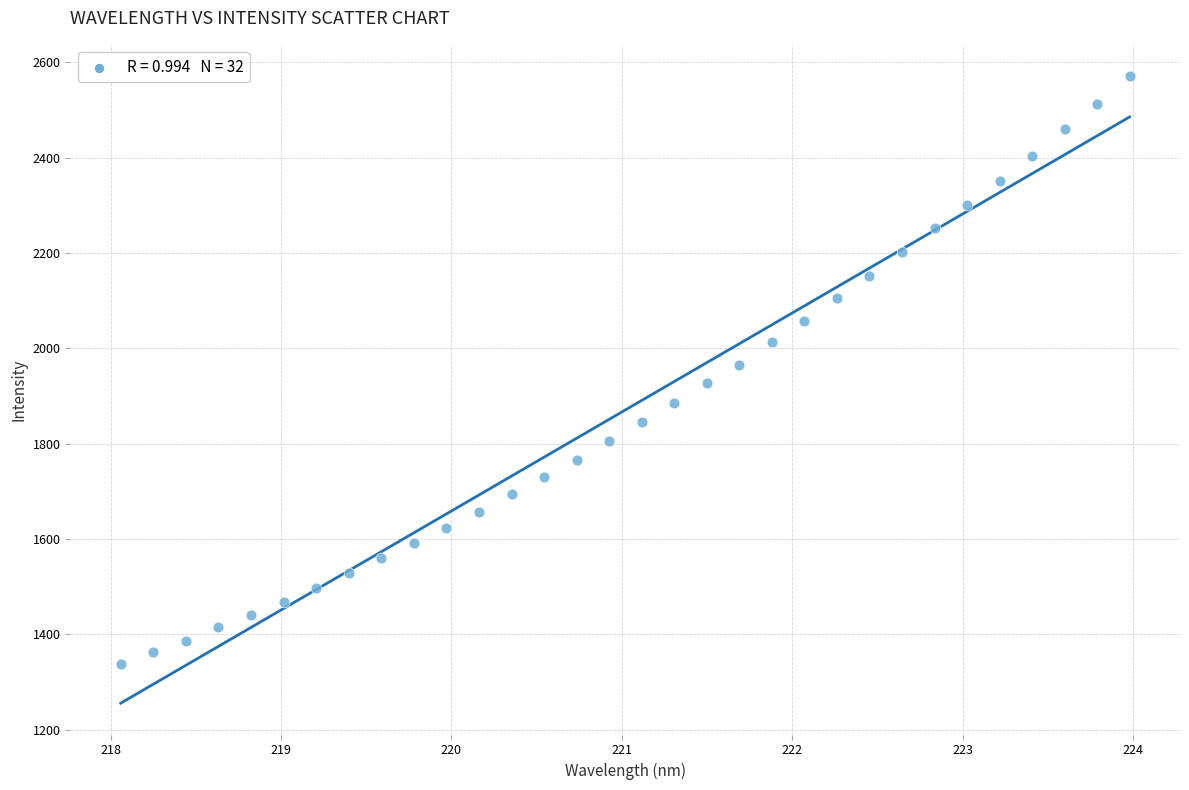

What is the range of X values (max minus min)?

5.9